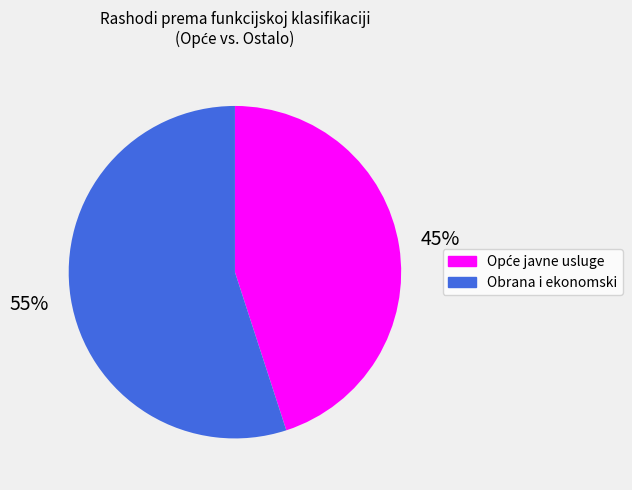

Is there any slice that represents more than half of the pie?

Yes